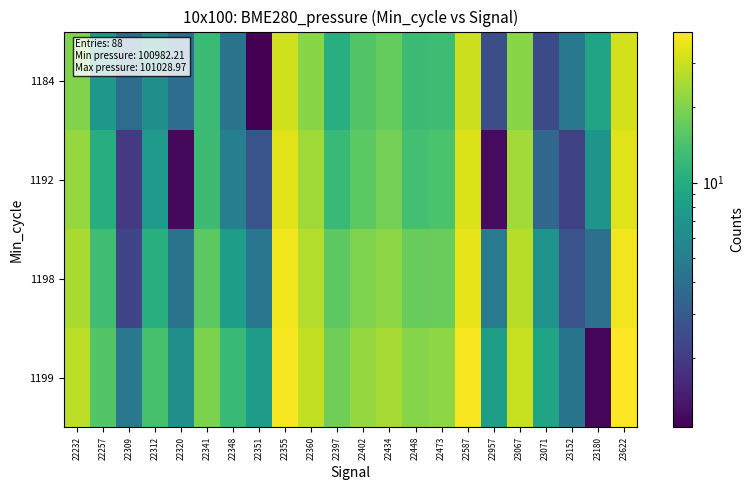

Reading left to right, what are all the values shown in this chart?

1184: 22232=20.2	22257=7.3	22309=3.8	22312=6.4	22320=3.9	22341=12.7	22348=4.3	22351=1.1	22355=30.8	22360=20.8	22397=10.3	22402=15.2	22434=17.1	22448=12.8	22473=13.0	22587=30.3	22957=2.5	23067=21.1	23071=2.4	23152=4.6	23180=8.8	23622=31.8
1192: 22232=22.6	22257=10.2	22309=2.0	22312=7.4	22320=1.1	22341=12.8	22348=5.1	22351=2.7	22355=34.1	22360=23.9	22397=12.2	22402=16.1	22434=18.7	22448=13.5	22473=14.4	22587=32.8	22957=1.2	23067=24.3	23071=3.6	23152=2.2	23180=6.9	23622=33.7
1198: 22232=25.3	22257=13.0	22309=2.2	22312=10.6	22320=4.3	22341=16.0	22348=8.2	22351=4.4	22355=37.2	22360=26.3	22397=16.0	22402=19.9	22434=21.7	22448=17.3	22473=17.4	22587=35.1	22957=4.7	23067=26.9	23071=6.9	23152=2.7	23180=4.0	23622=37.2
1199: 22232=27.8	22257=15.0	22309=4.5	22312=13.9	22320=6.3	22341=19.5	22348=12.5	22351=7.8	22355=38.7	22360=28.5	22397=18.1	22402=22.6	22434=24.9	22448=20.7	22473=21.4	22587=38.7	22957=8.0	23067=29.3	23071=8.8	23152=4.3	23180=1.1	23622=40.0